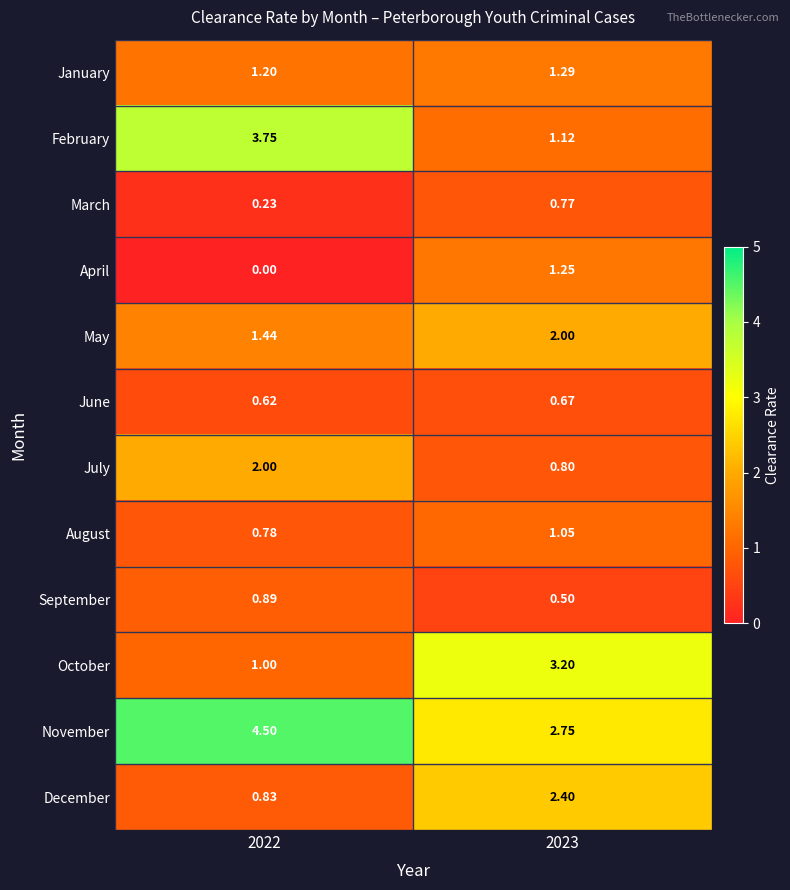

Which series has the largest range (max minus min)?

February